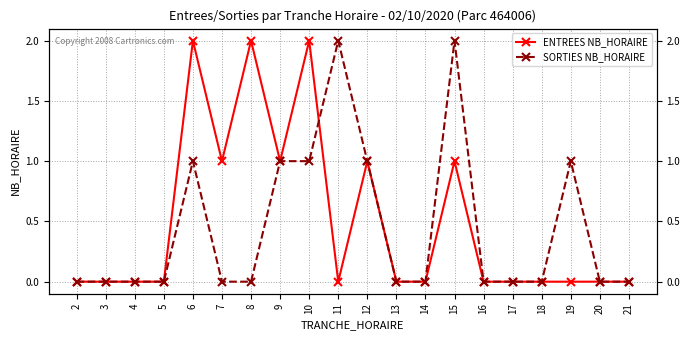

True or false: ENTREES NB_HORAIRE and SORTIES NB_HORAIRE cross at least once.

True